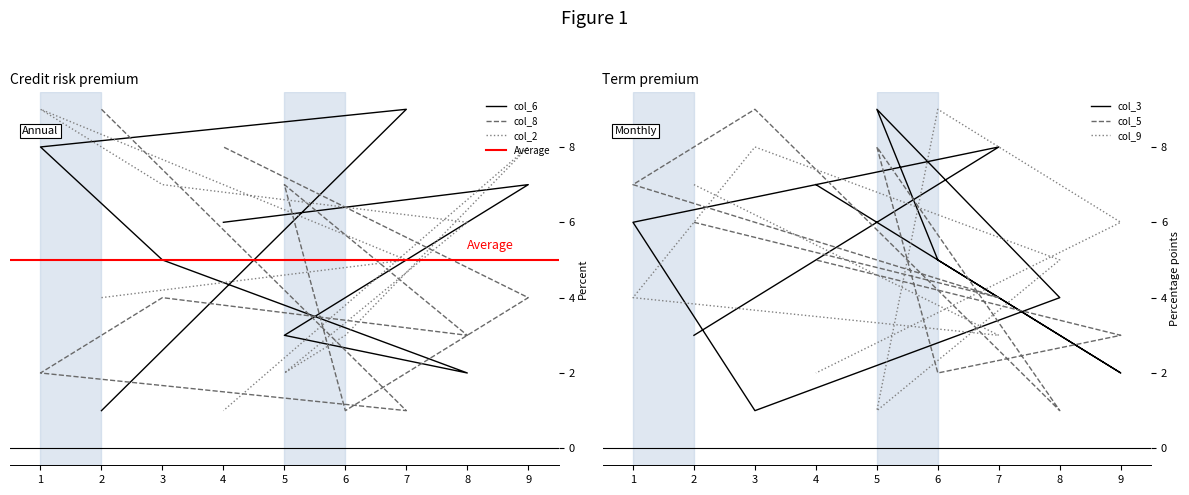

Which category has the highest value in the col_8 series?

2